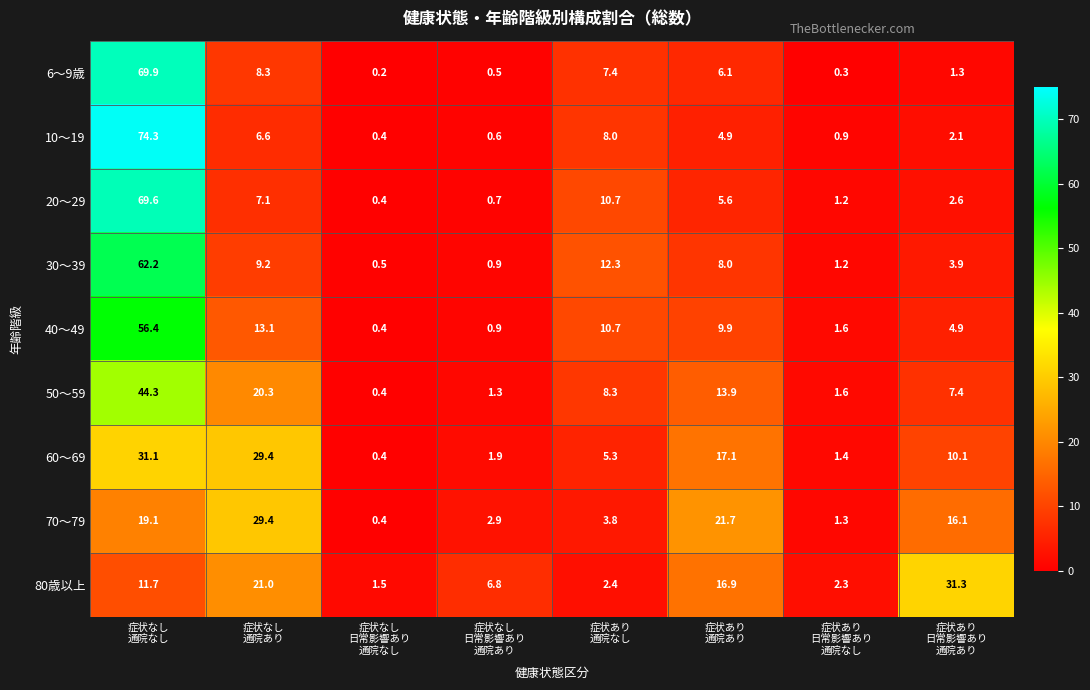

How many data points in 30～39 are less than 8?

4